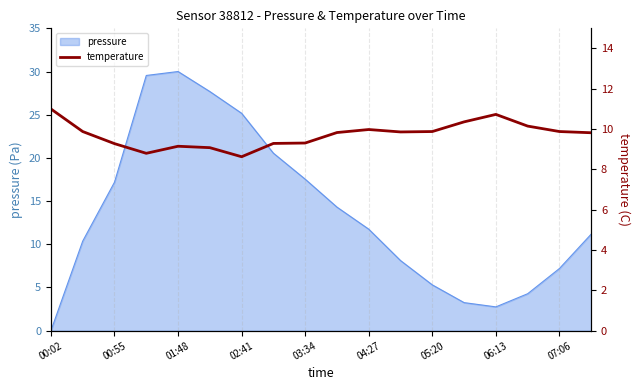

What is the highest value of the pressure series?

30.0